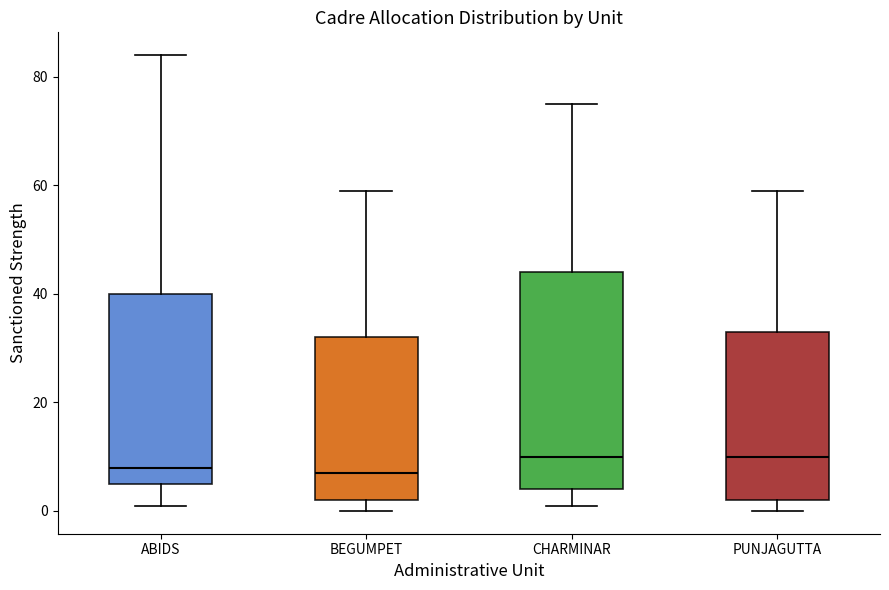

Where does the upper whisker of the box for PUNJAGUTTA end on the y-axis? The values are not printed on the chart, so give them approximately, as read against the axis.

60